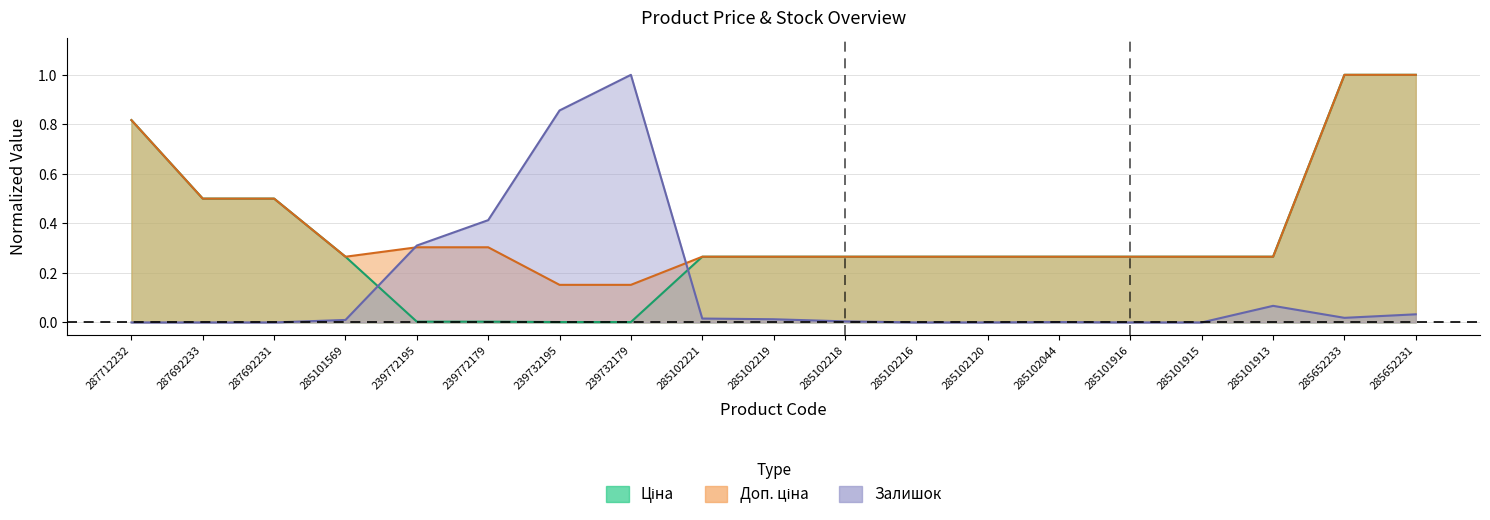

How many intersections are there between Ціна and Залишок?

2